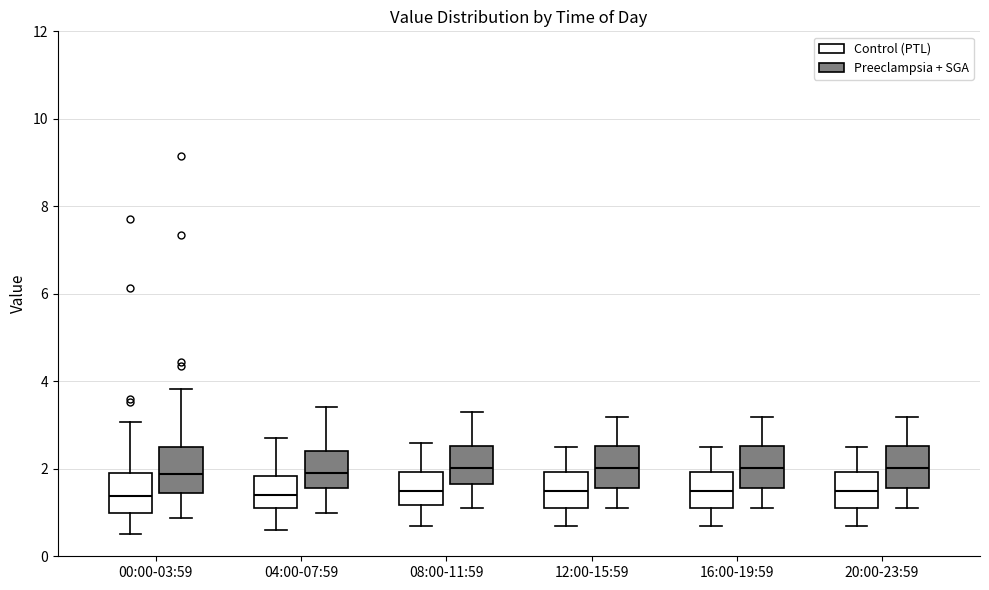

Where does the upper whisker of the box for 12:00-15:59 (Preeclampsia + SGA) end on the y-axis? The values are not printed on the chart, so give them approximately, as read against the axis.

3.2